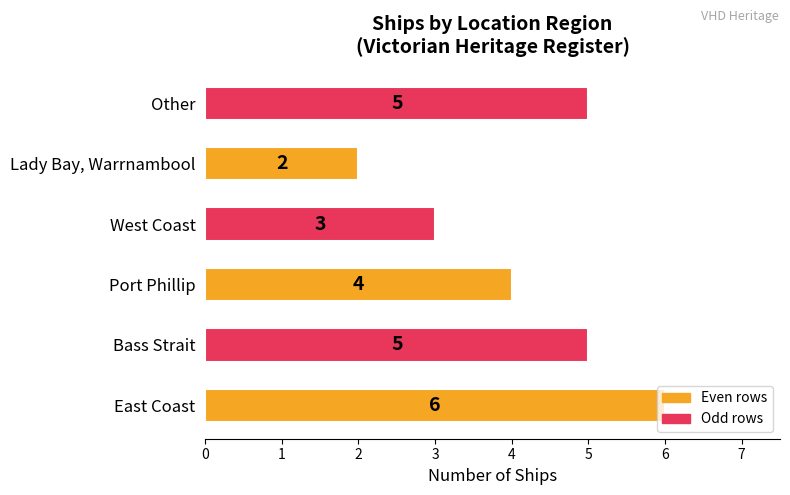

What is the change in value from Bass Strait to Lady Bay, Warrnambool?

-3